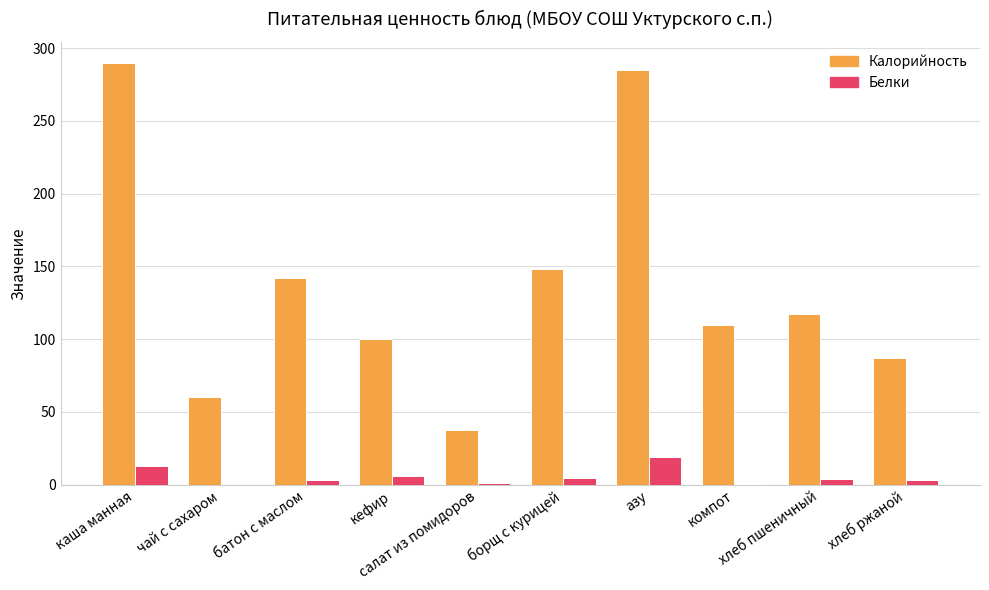

What is the maximum value for Белки?

19.0